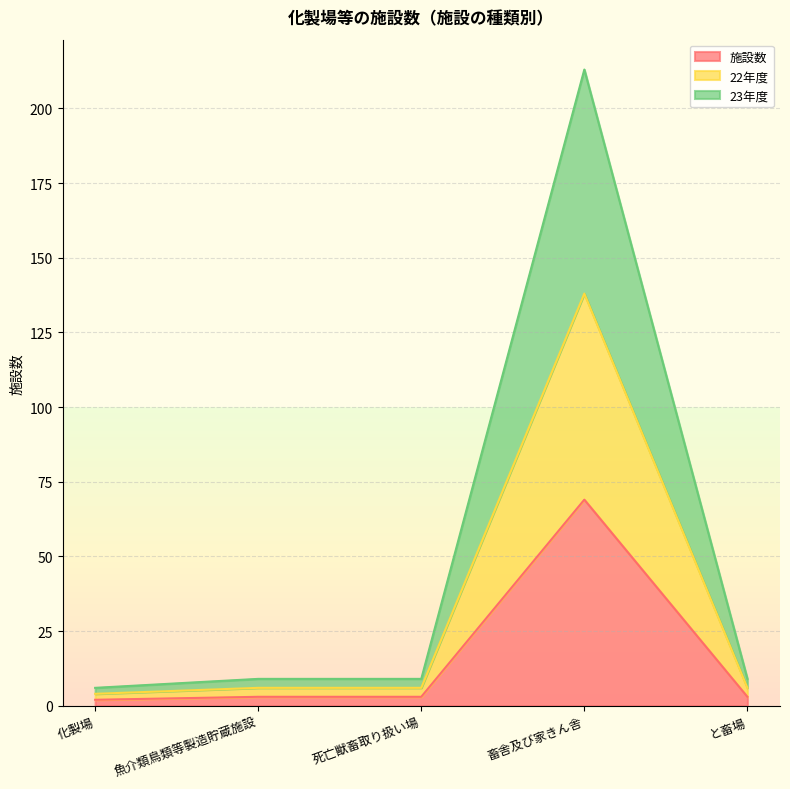

At which label is 施設数 closest to 35?

魚介類鳥類等製造貯蔵施設